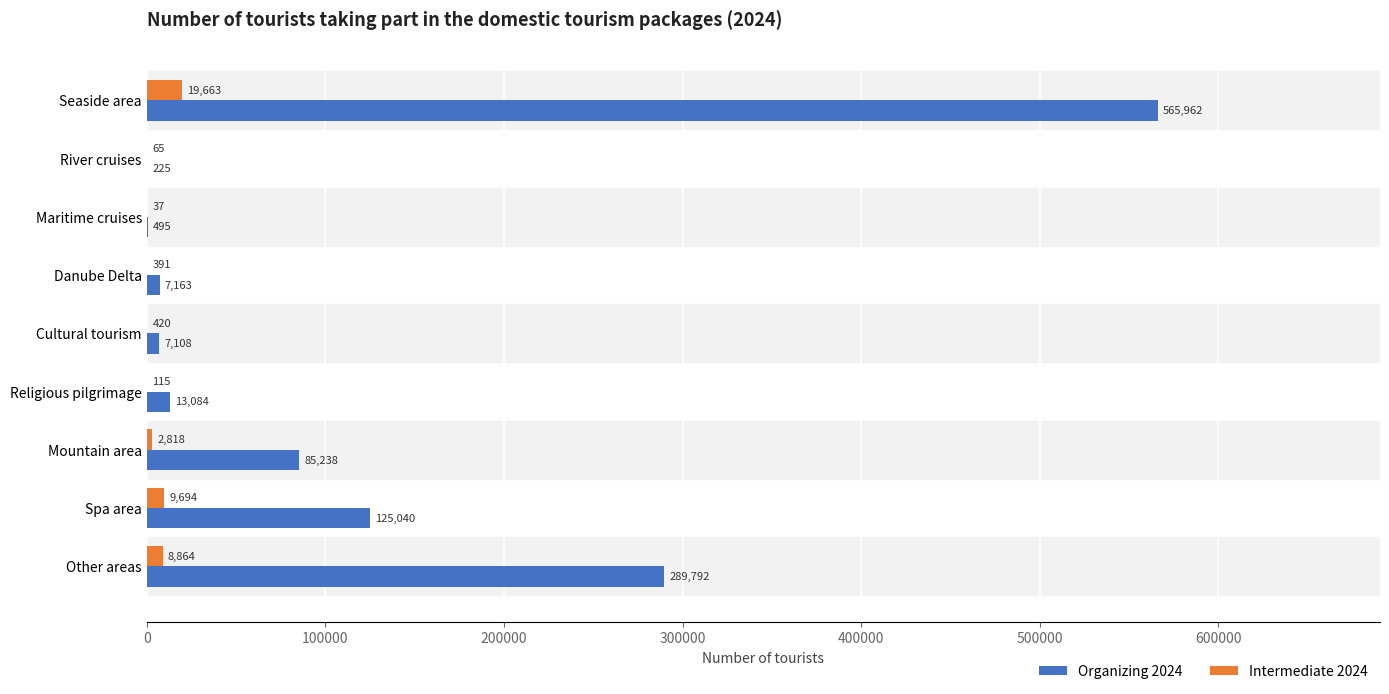

What is the average value of the Organizing 2024 series?

121567